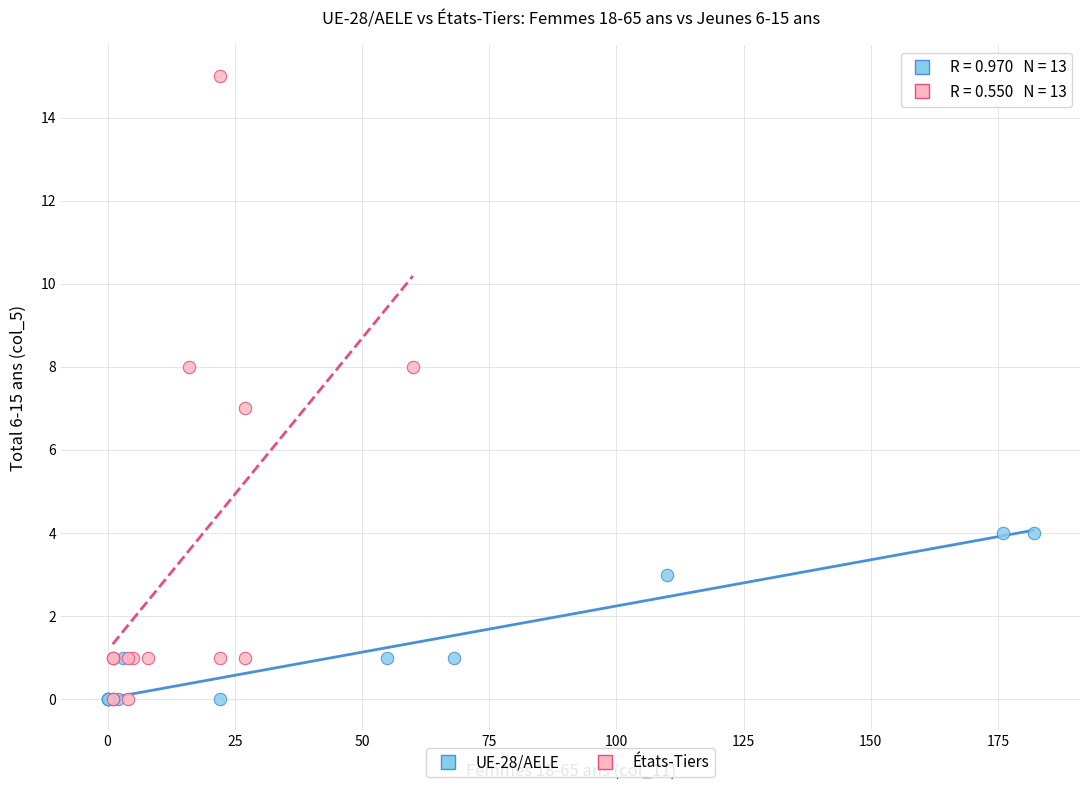

Which series contains the highest Y value?

États-Tiers